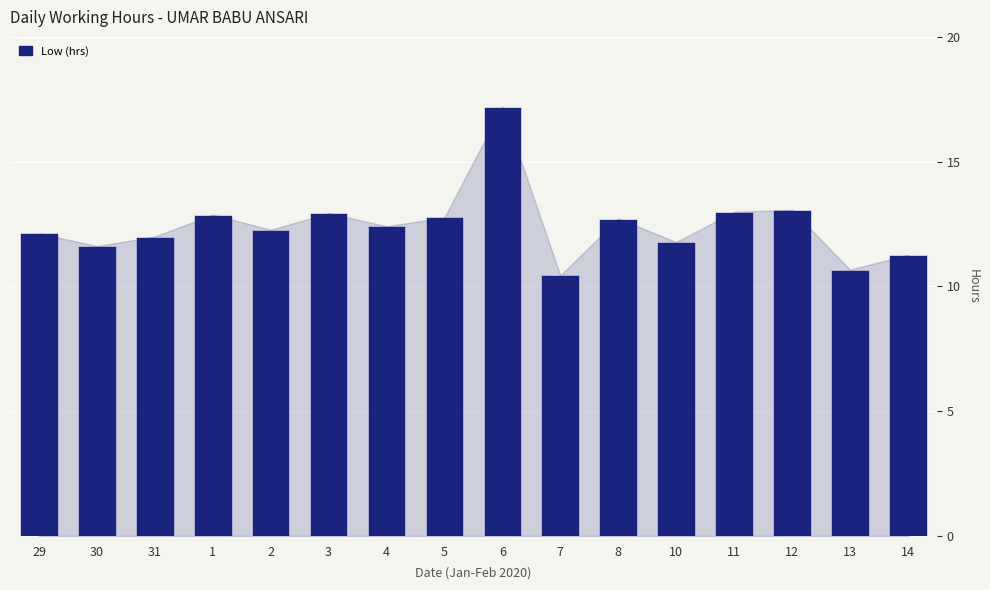

Count the number of data series in this chart.

1